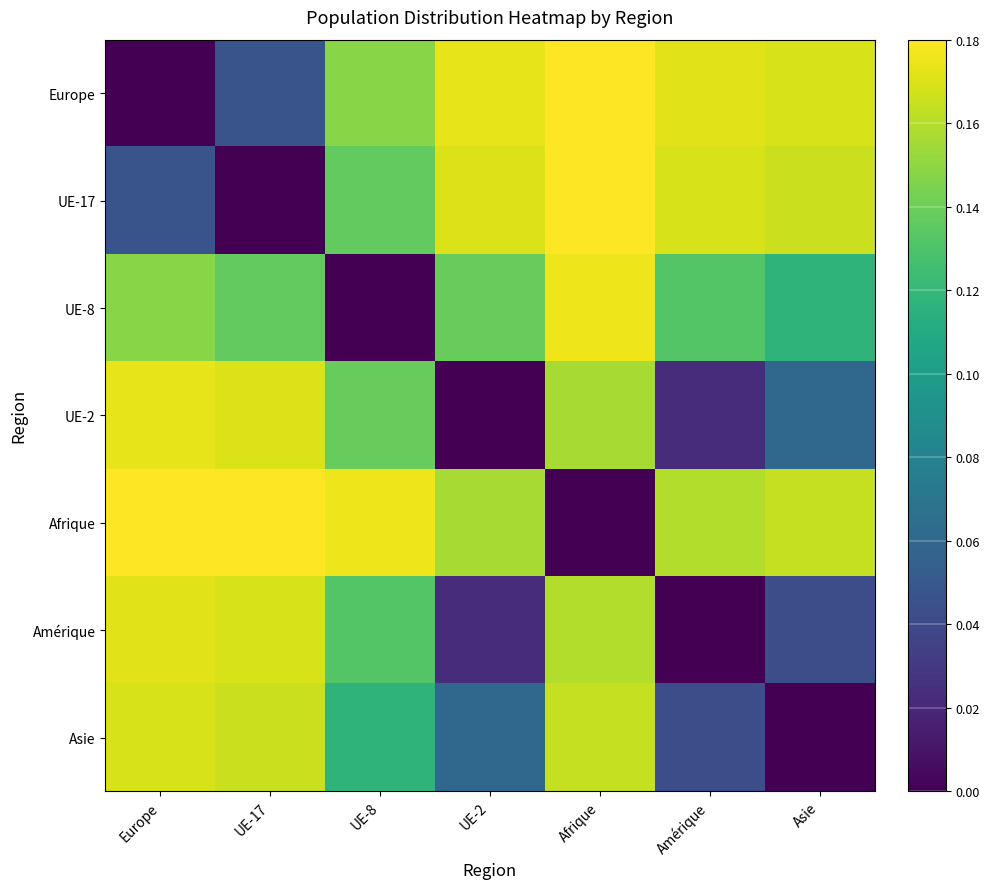

Which series has the largest total across all categories?

Afrique